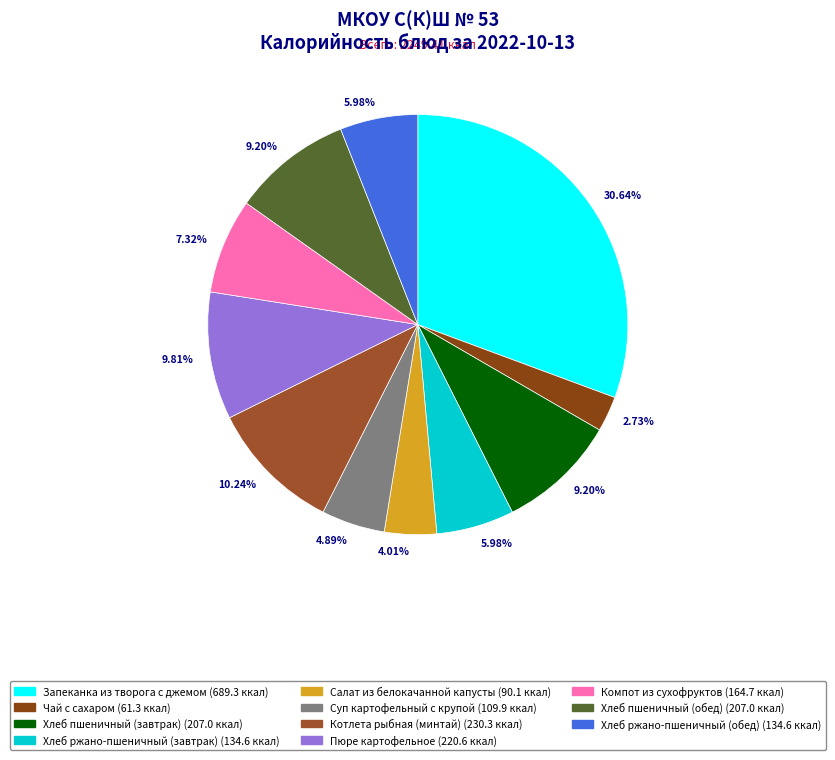

Does Салат из белокачанной капусты account for over 50% of the chart?

No